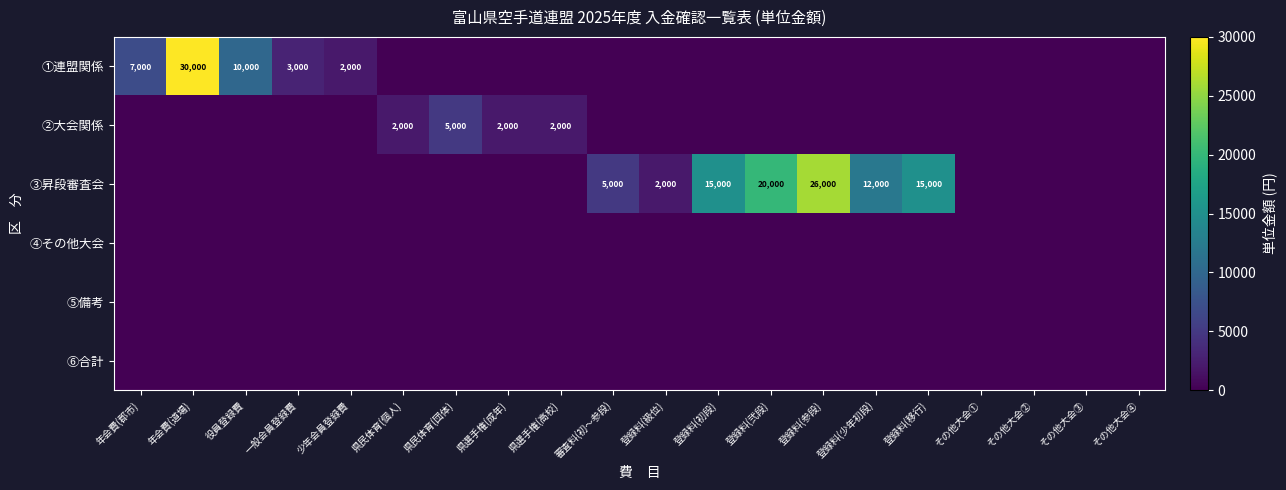

True or false: ③昇段審査会 has a value of 3801 at 登録料(初段).

False